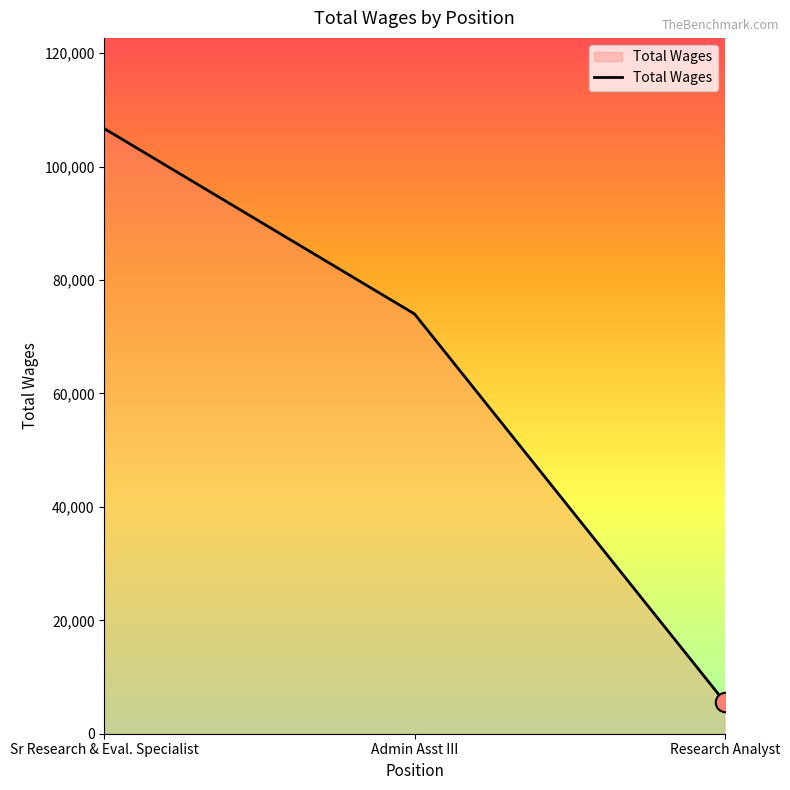

How many distinct data groups are displayed?

1